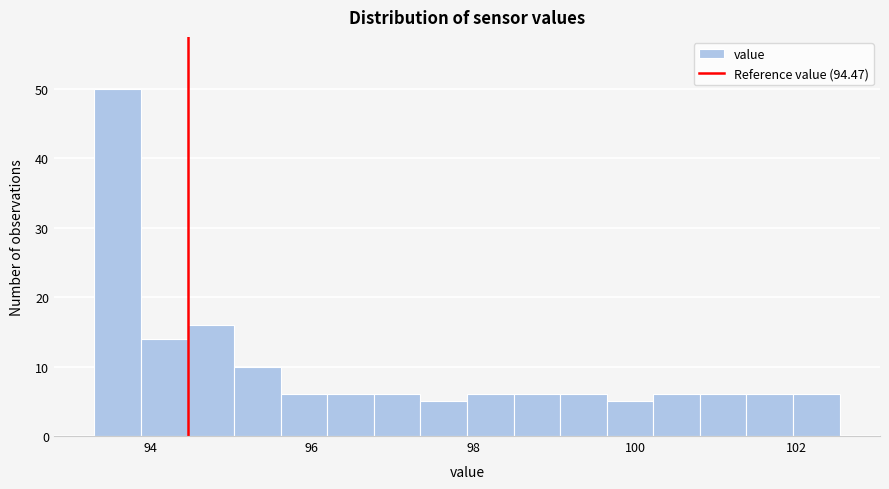

Read against the x-axis, roughly where is the centre of the tallest bar?

93.6